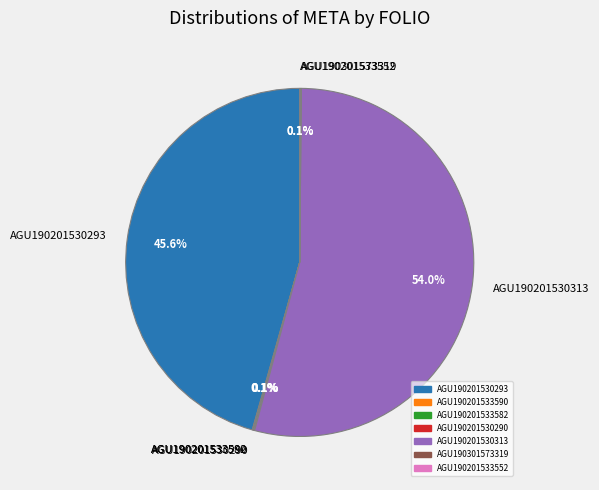

To the nearest percent, what portion does AGU190201530293 represent?

46%